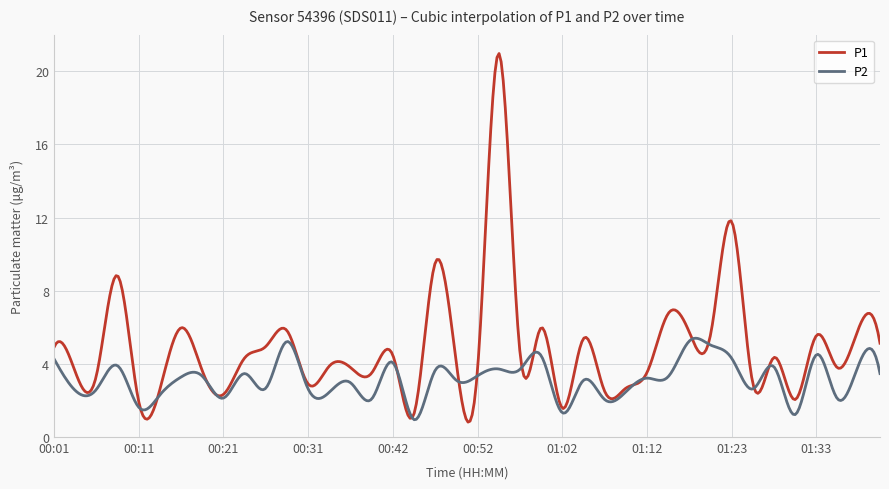

What is the minimum value for P1?

0.8